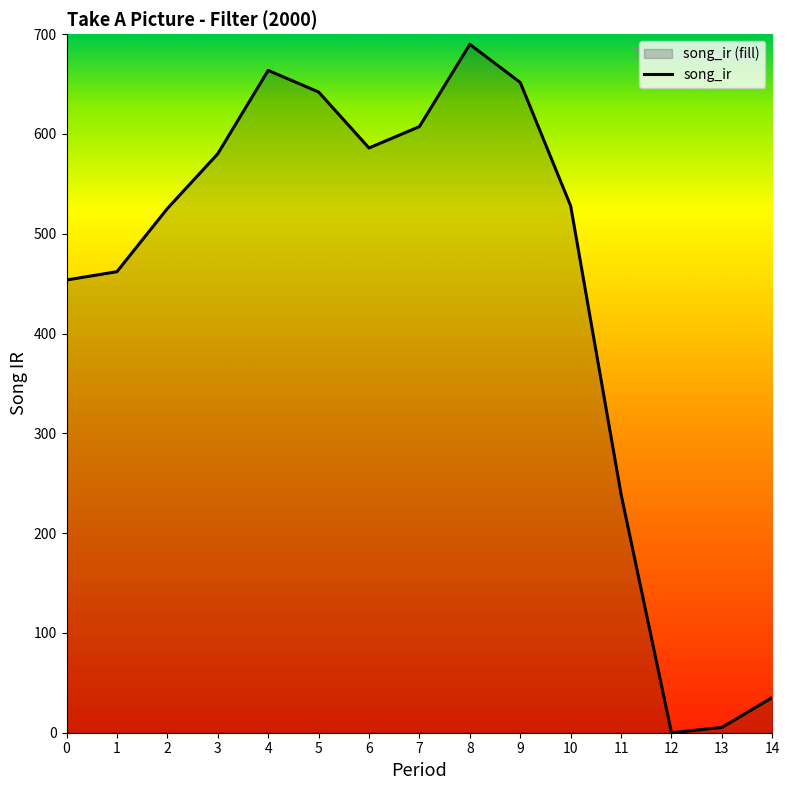

Reading left to right, list all the values displayed in this chart.

0=453.6	1=462.0	2=525.3	3=580.1	4=663.7	5=642.1	6=586.0	7=607.4	8=689.8	9=651.6	10=527.9	11=239.0	12=0.0	13=5.3	14=35.3